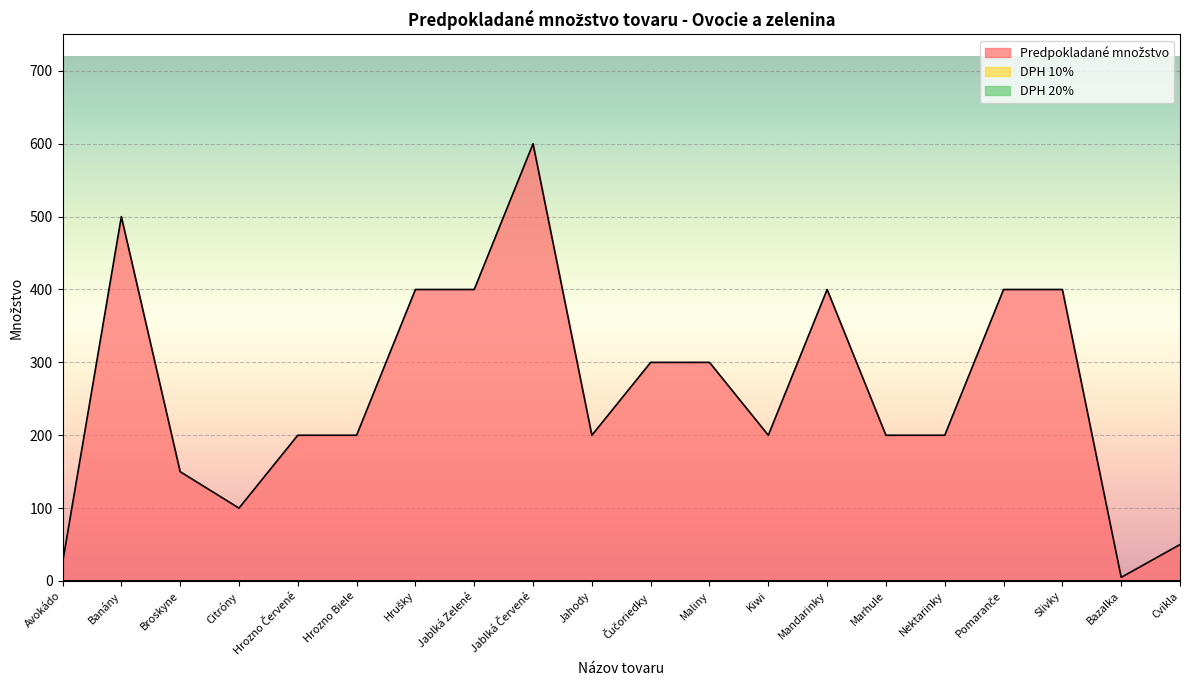

What is the total value across all series at Citróny?

100